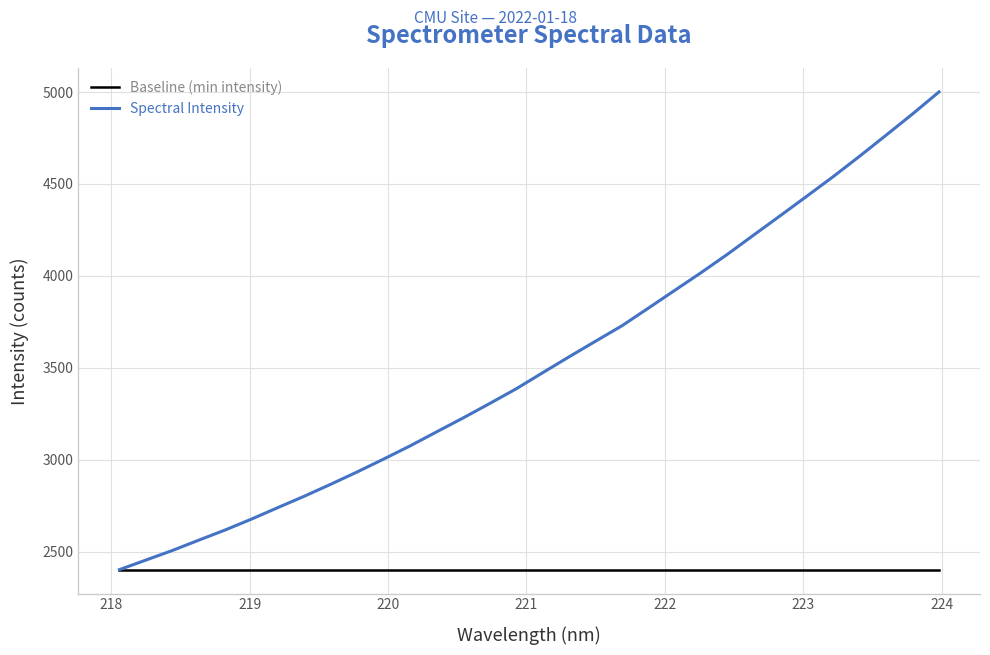

Rank the series by their maximum value, from lowest to highest.

Baseline (min intensity), Spectral Intensity